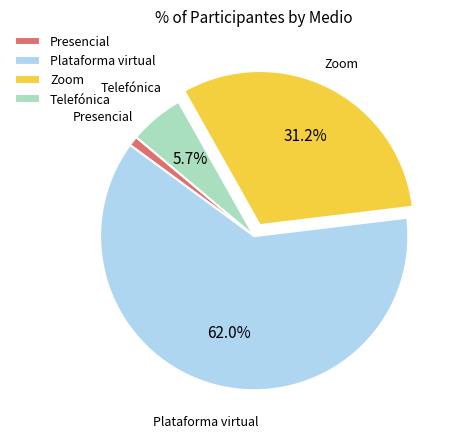

Rank the categories by value from highest to lowest.

Plataforma virtual, Zoom, Telefónica, Presencial